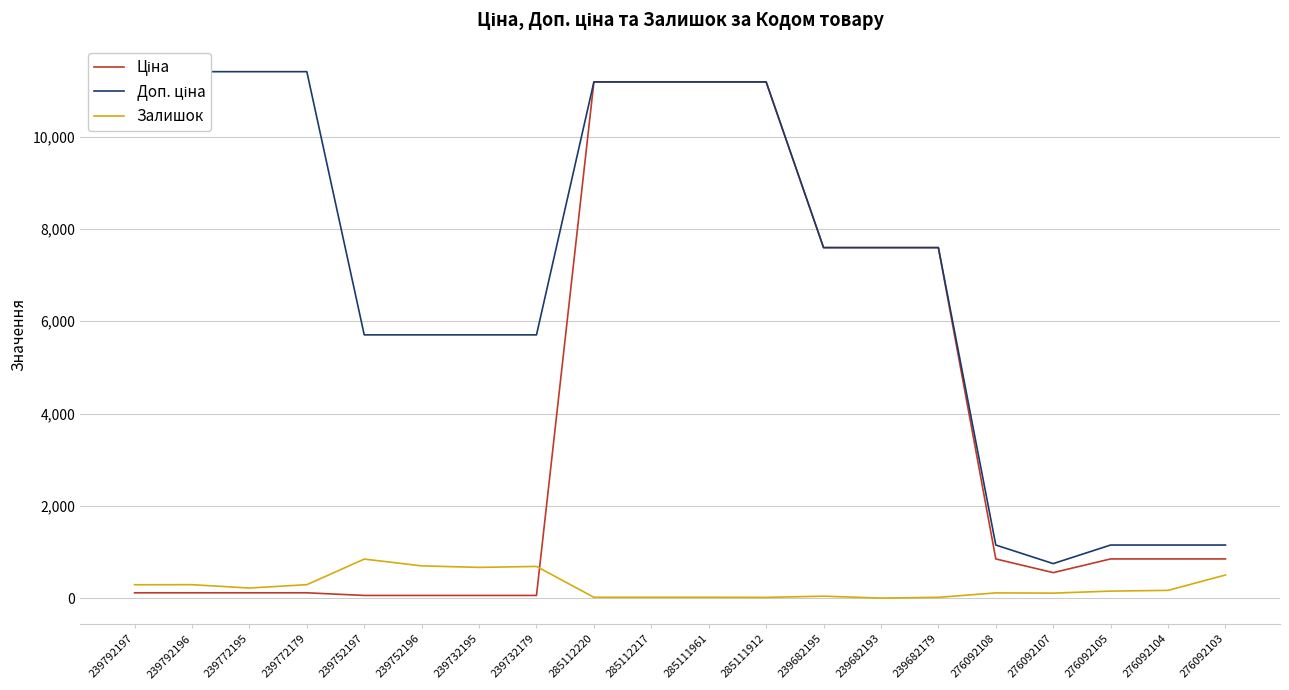

True or false: Ціна has more than 1 points higher than both neighbors.

False